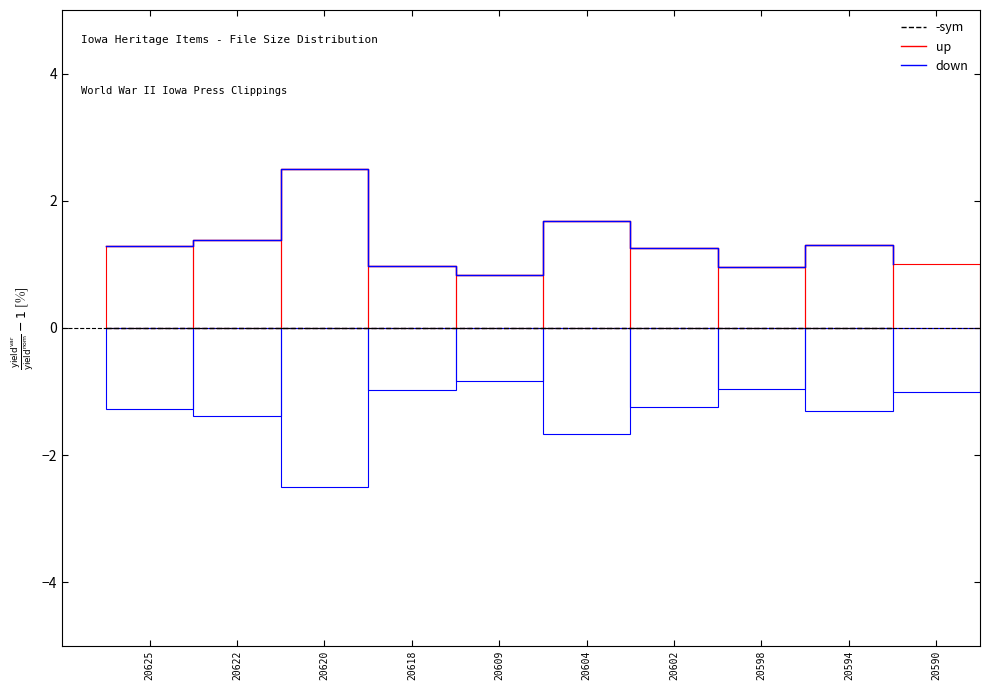

Does the chart have visible grid lines?

No